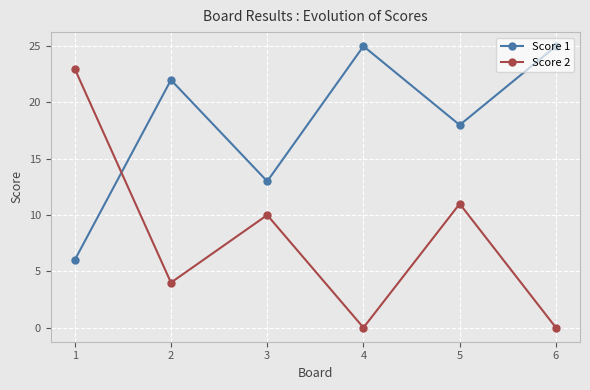

Which series changed the most between 2 and 4?

Score 2